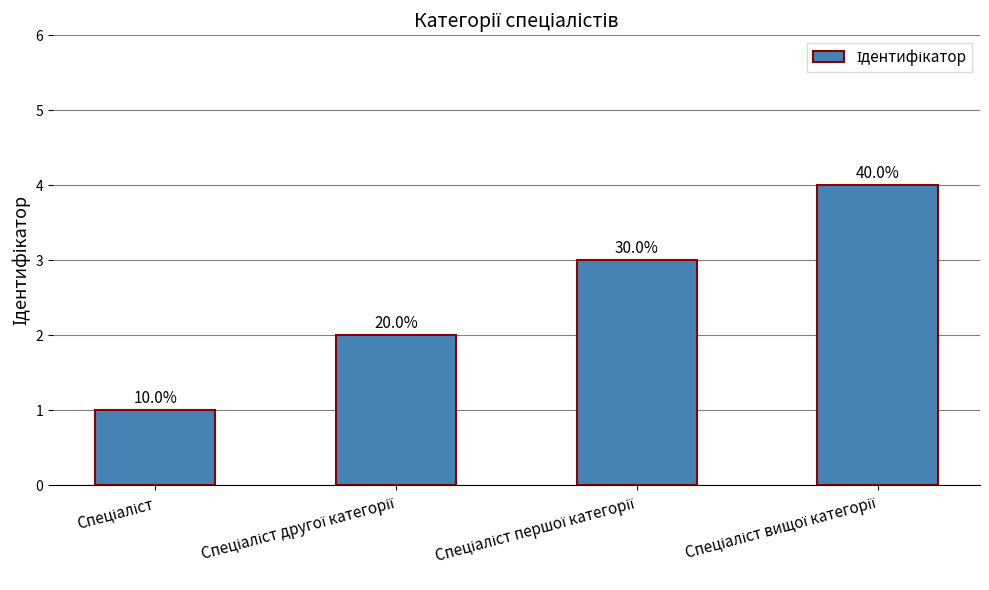

True or false: the data shows 5 at Спеціаліст першої категорії.

False